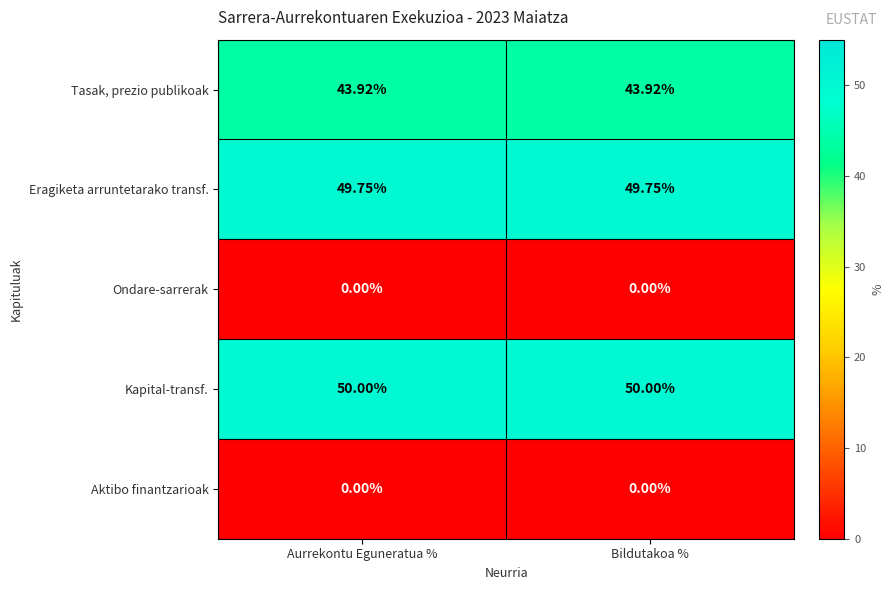

Which label corresponds to the largest value in the chart?

Aurrekontu Eguneratua %